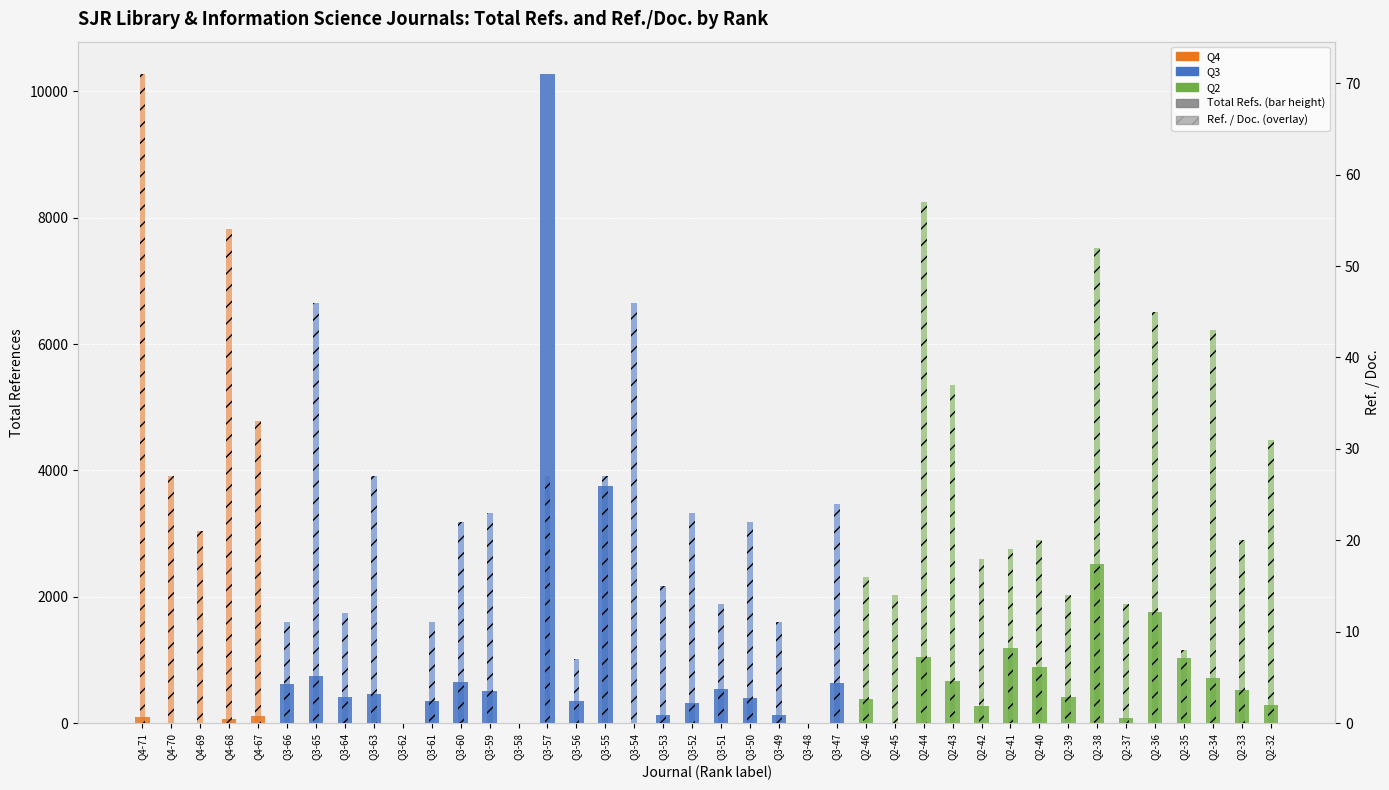

List the series in order of their overall mean, lowest first.

Ref. / Doc., Total Refs.